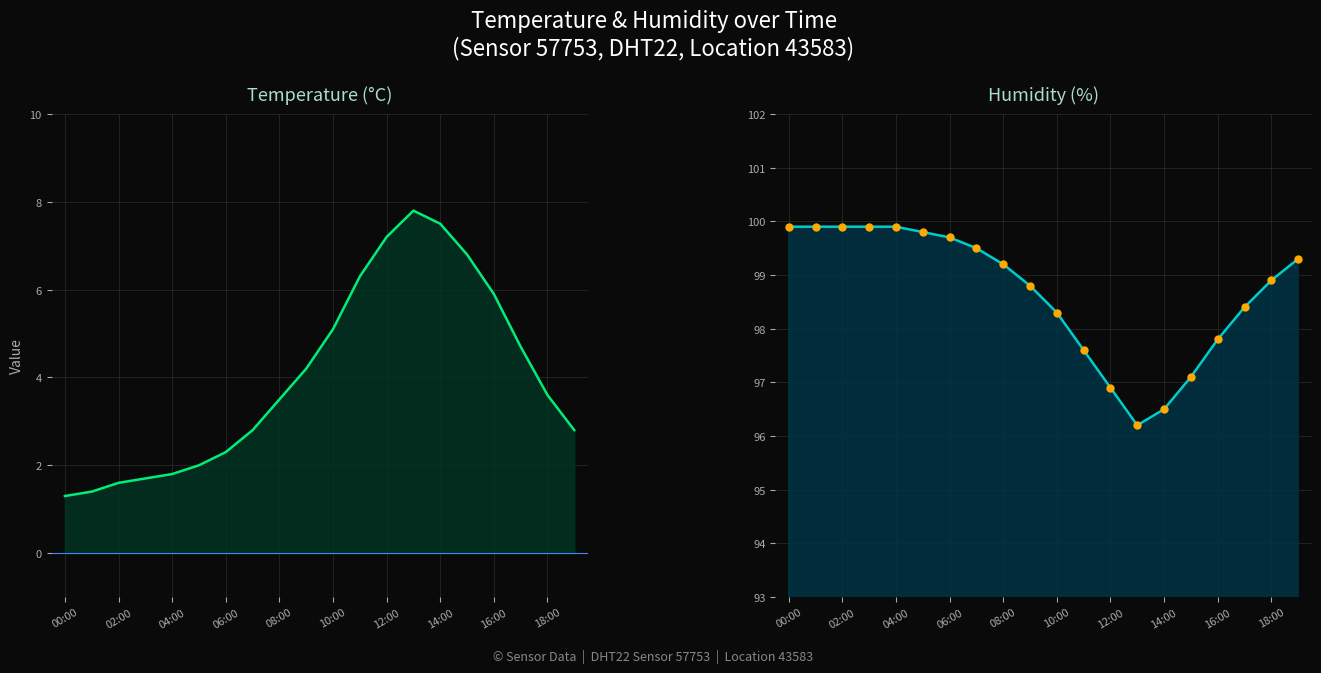

What is the average value of the humidity_markers series?

98.7